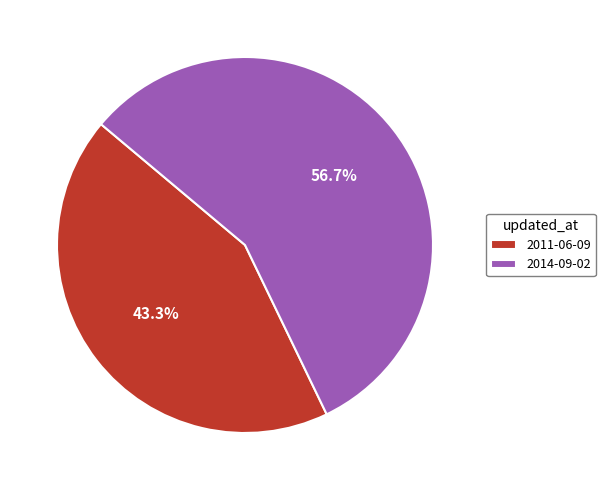

How many slices are in this pie chart?

2